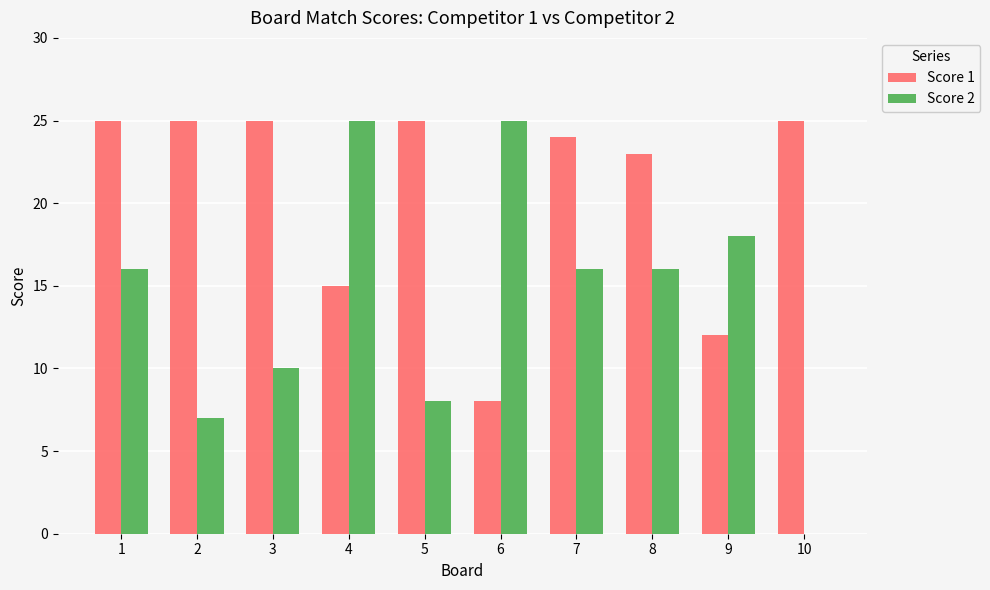

Reading left to right, transcribe all the data shown in this chart.

Score 1: 1=25	2=25	3=25	4=15	5=25	6=8	7=24	8=23	9=12	10=25
Score 2: 1=16	2=7	3=10	4=25	5=8	6=25	7=16	8=16	9=18	10=0